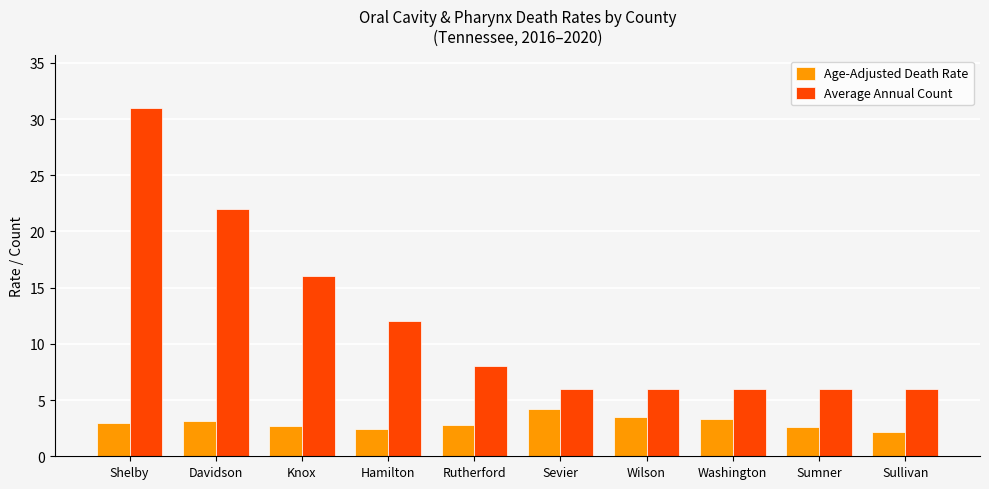

Rank the series by their average value, from highest to lowest.

Average Annual Count, Age-Adjusted Death Rate